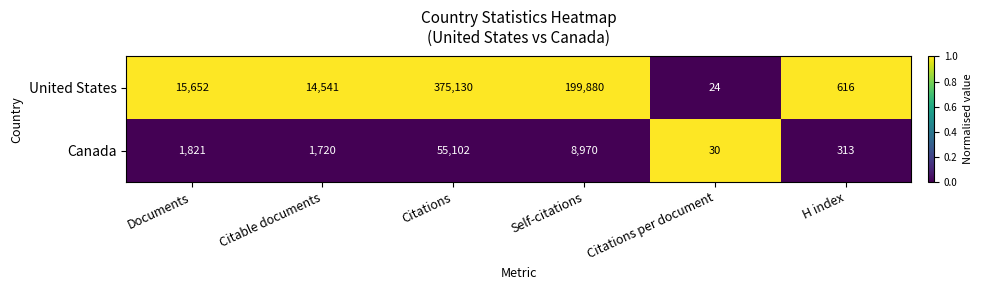

At which category is the sum across all series the highest?

Citations